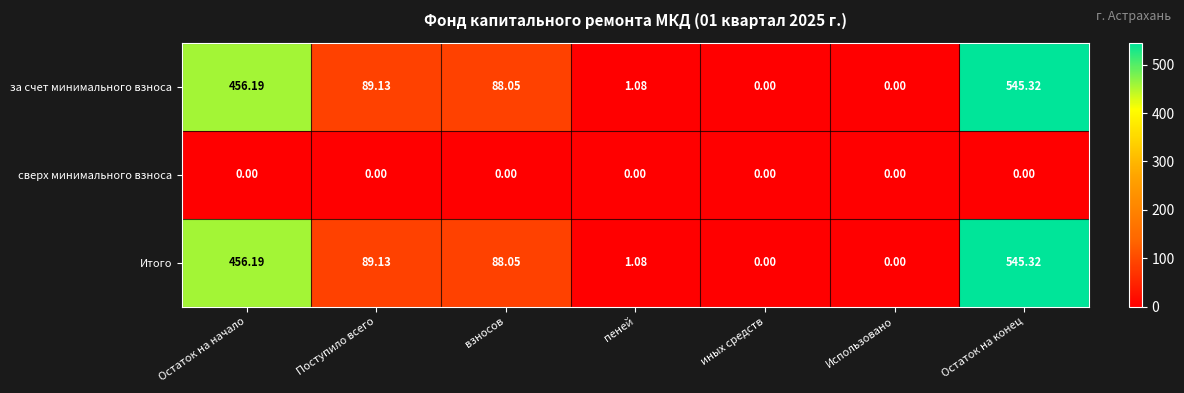

At which category is the sum across all series the highest?

Остаток на конец